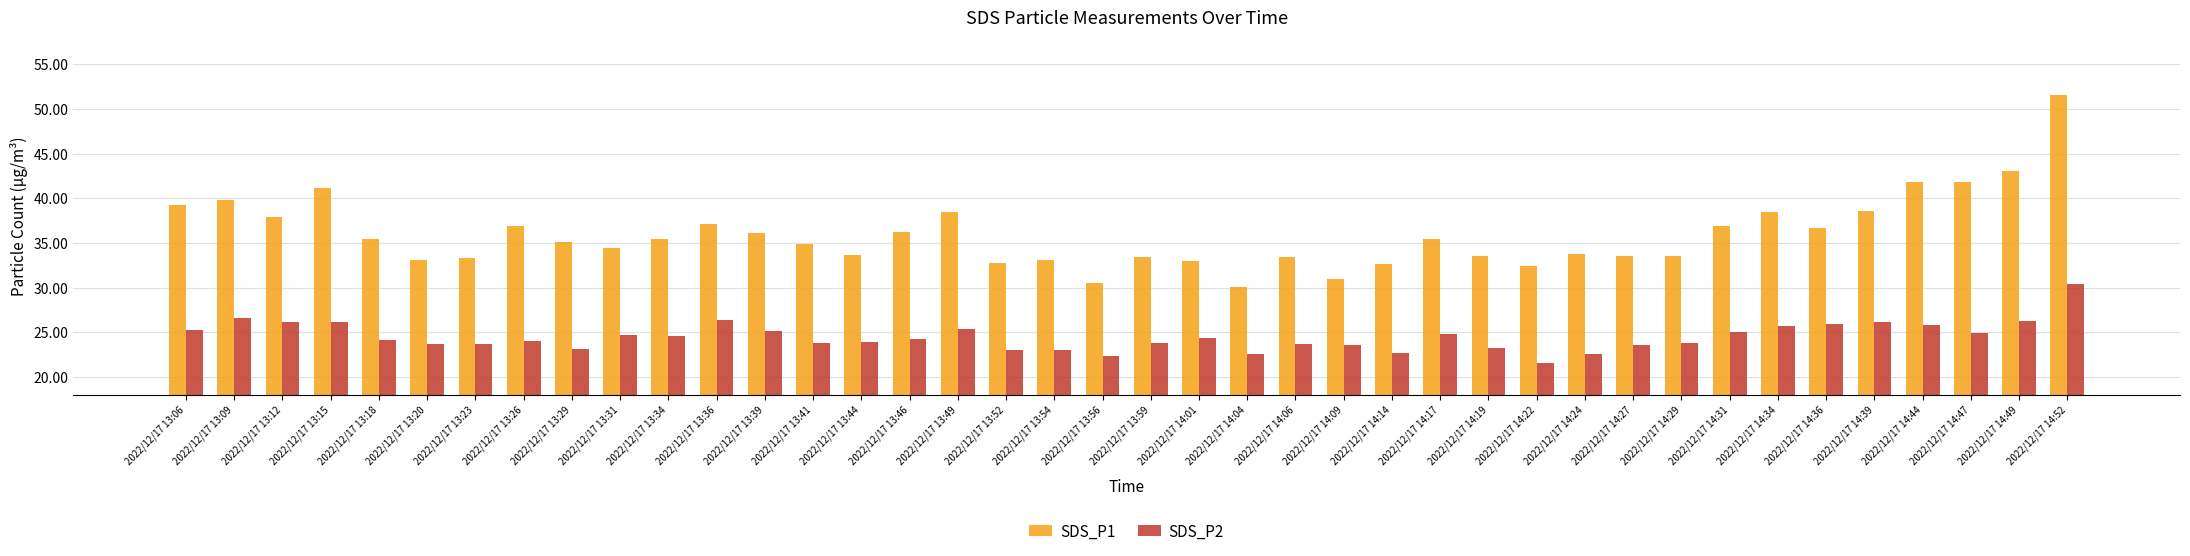

Between 2022/12/17 13:12 and 2022/12/17 13:29, which series saw the biggest shift?

SDS_P2